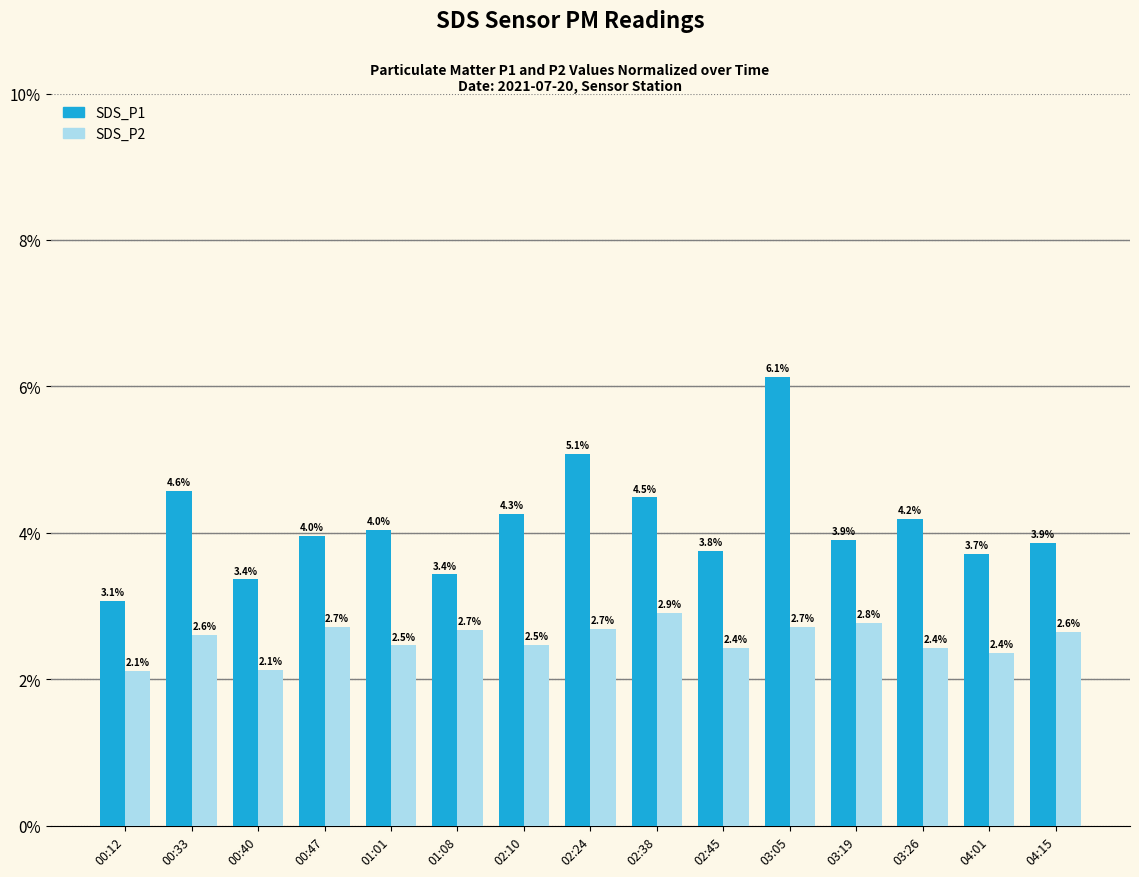

List the series in order of their peak value, lowest first.

SDS_P2, SDS_P1